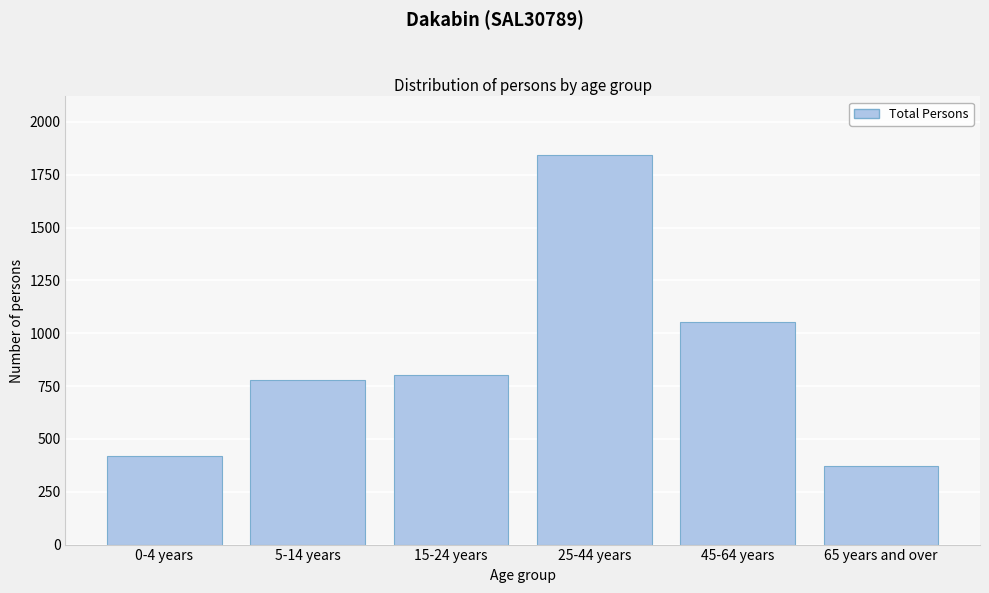

Reading right to left, what are all the values shown in this chart?

65 years and over=373	45-64 years=1051	25-44 years=1844	15-24 years=803	5-14 years=781	0-4 years=417